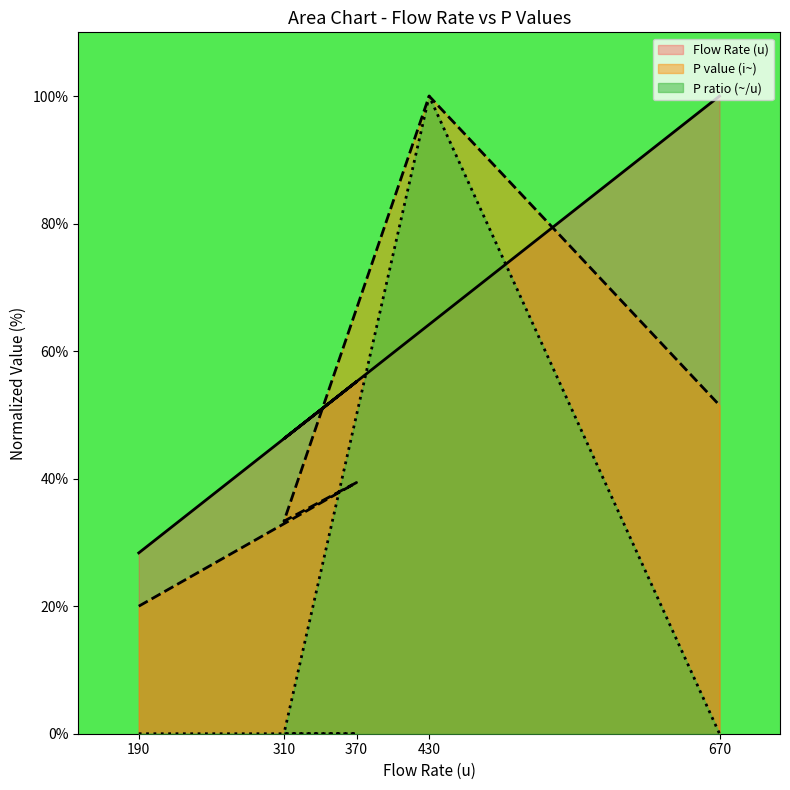

Which series changed the most between 190 and 430?

P ratio (~/u)